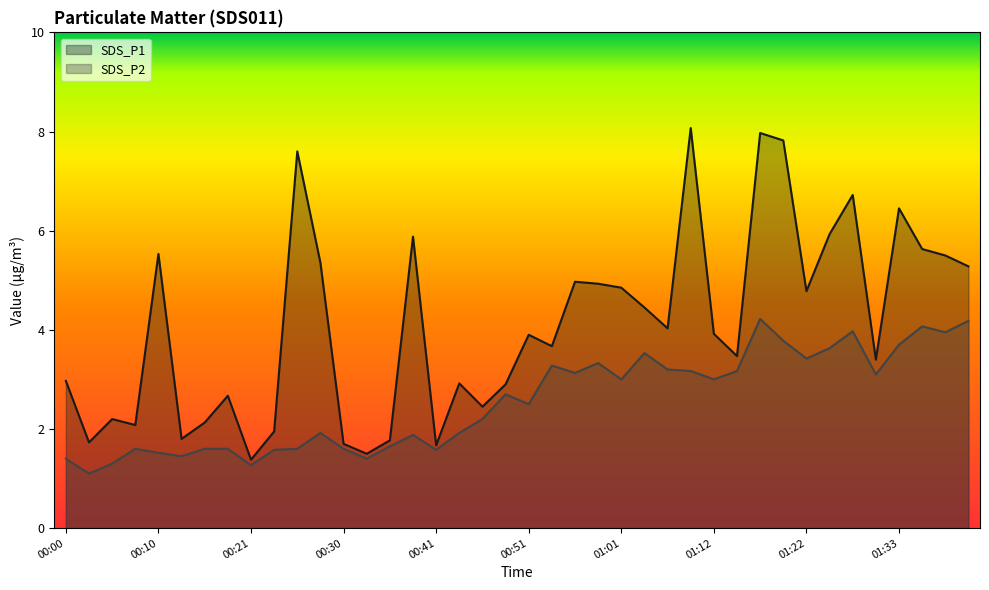

What is the spread (max minus min) of values at 01:38?

1.5